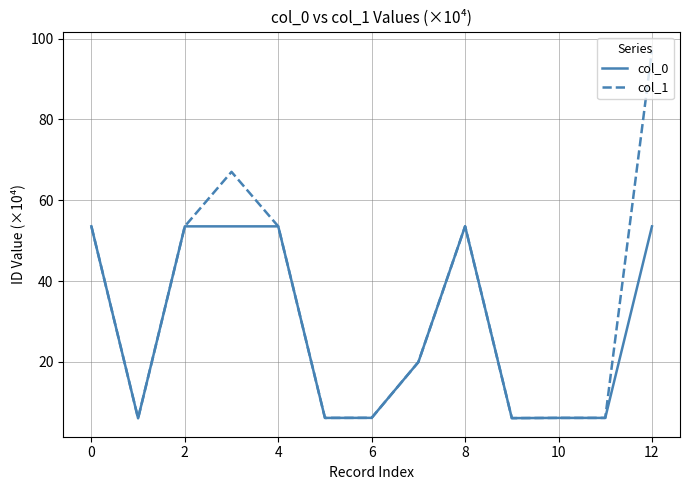

Does the chart have visible grid lines?

Yes